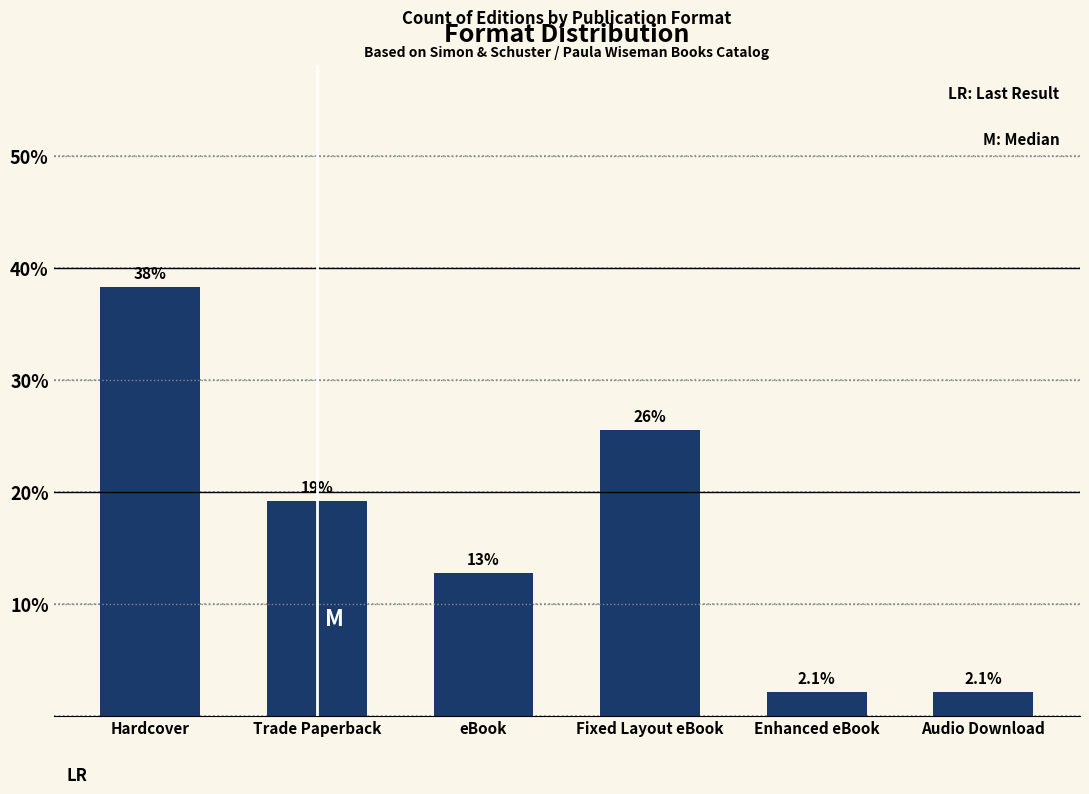

What position from the left is Audio Download?

6